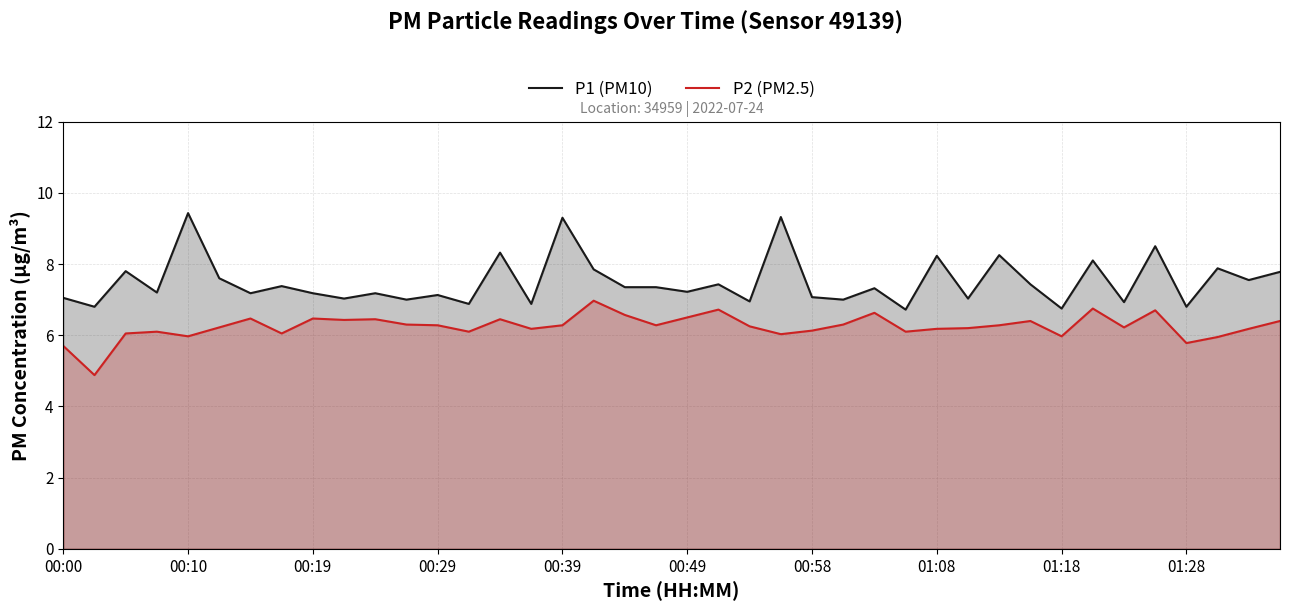

In P1 (PM10), how many points are higher than both neighbors (excluding endpoints)?

15